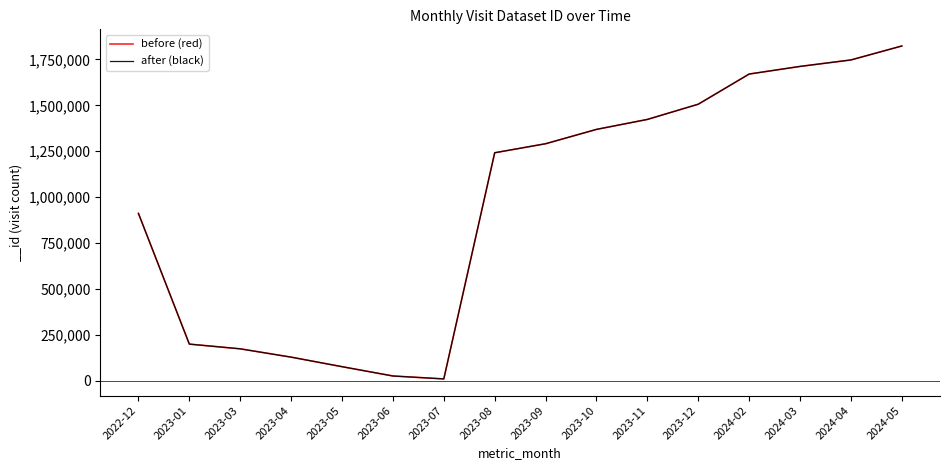

In before (red), how many points are lower than both neighbors (excluding endpoints)?

1